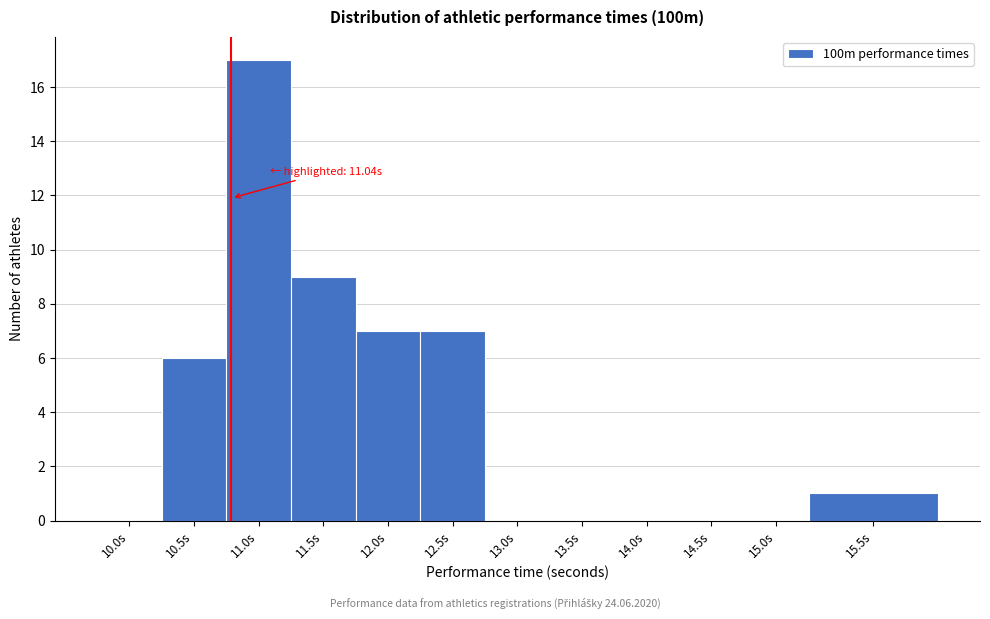

Reading left to right, extract all data points from this chart.

10.0s=0	10.5s=6	11.0s=17	11.5s=9	12.0s=7	12.5s=7	13.0s=0	13.5s=0	14.0s=0	14.5s=0	15.0s=0	15.5s=1